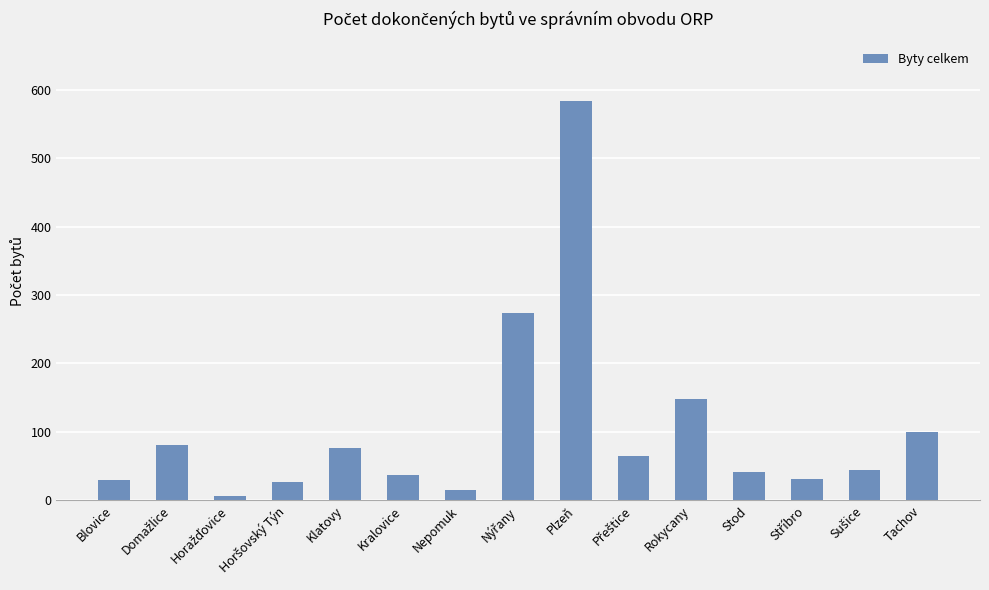

The chart shows a value of 134 at Klatovy. True or false?

False